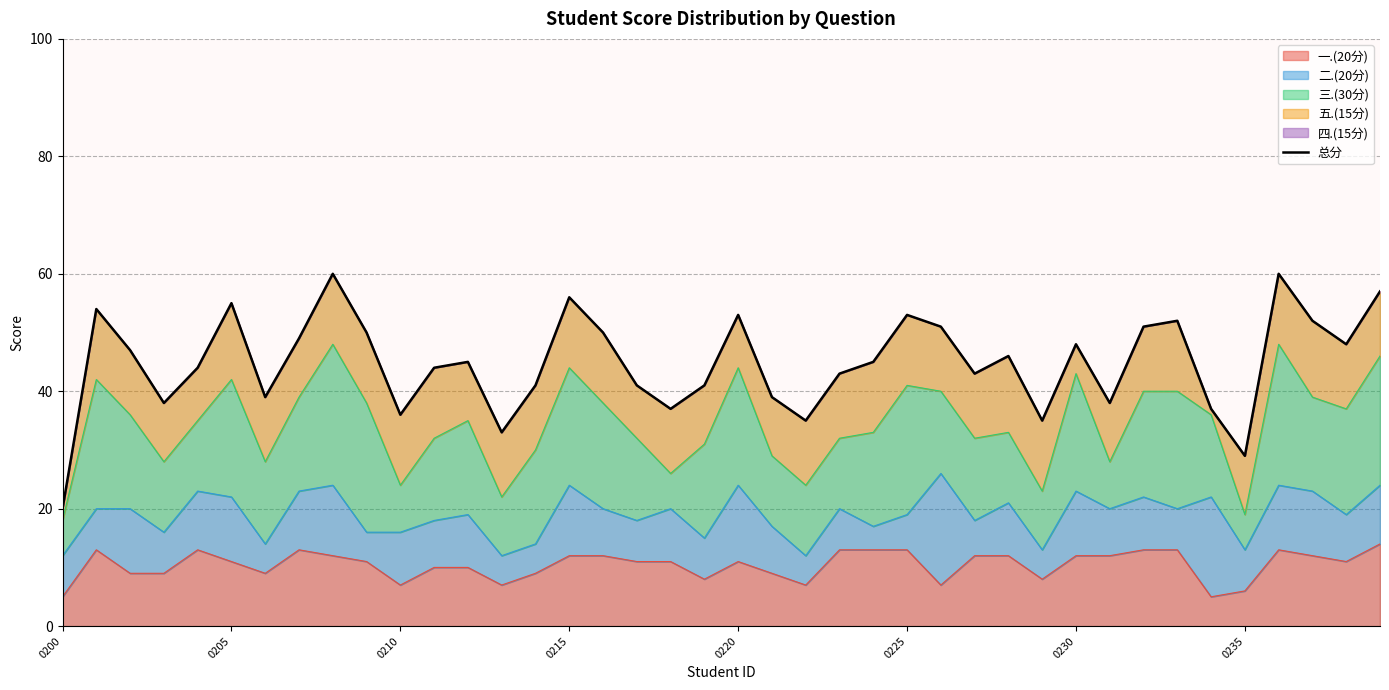

What is the minimum value for 一.(20分)?

5